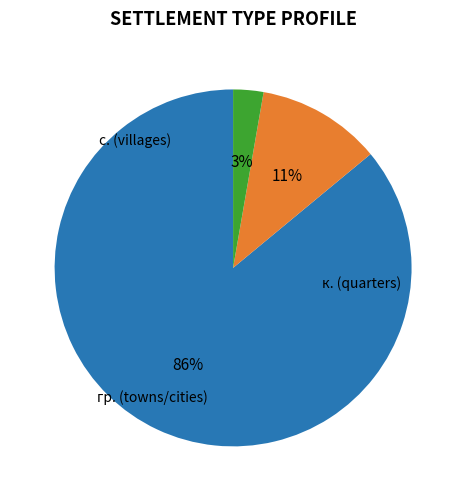

Is there any slice that represents more than half of the pie?

Yes